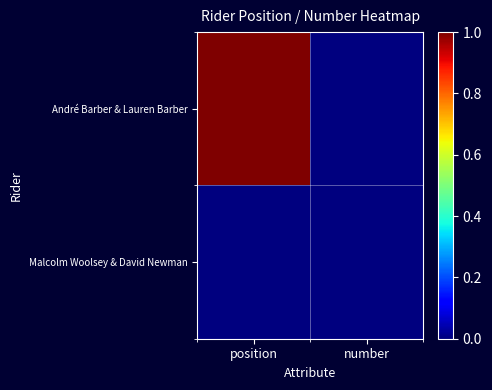

Which series has the largest total across all categories?

André Barber & Lauren Barber